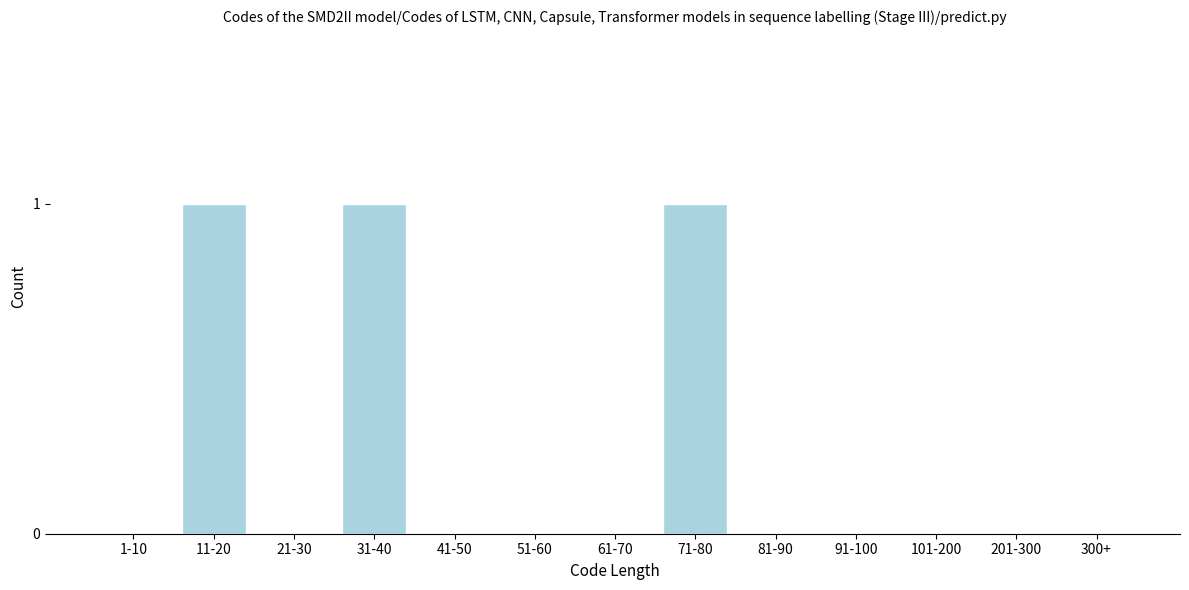

Reading left to right, list all the values displayed in this chart.

1-10=0	11-20=1	21-30=0	31-40=1	41-50=0	51-60=0	61-70=0	71-80=1	81-90=0	91-100=0	101-200=0	201-300=0	300+=0